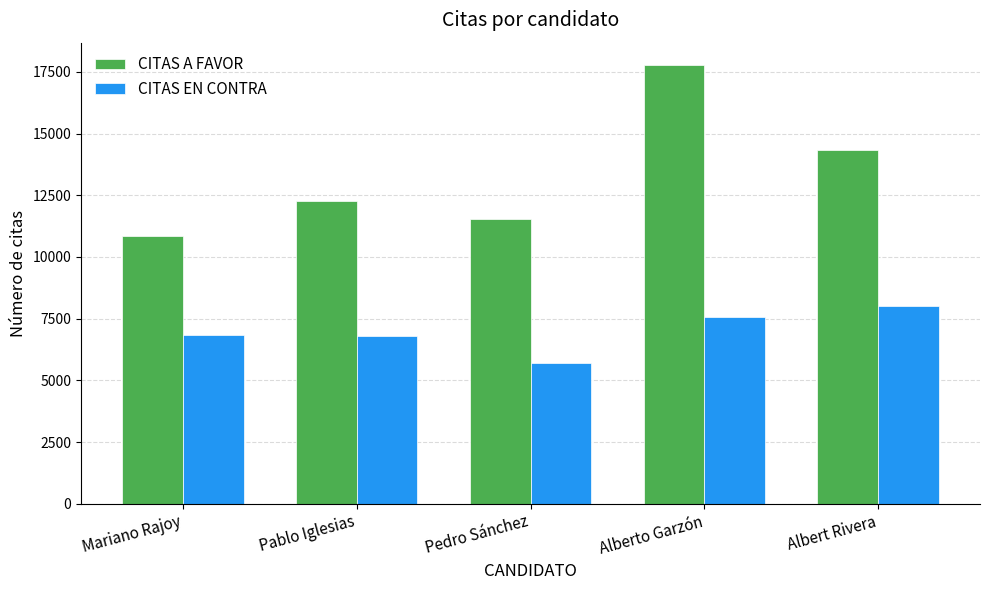

Which series has the largest total across all categories?

CITAS A FAVOR